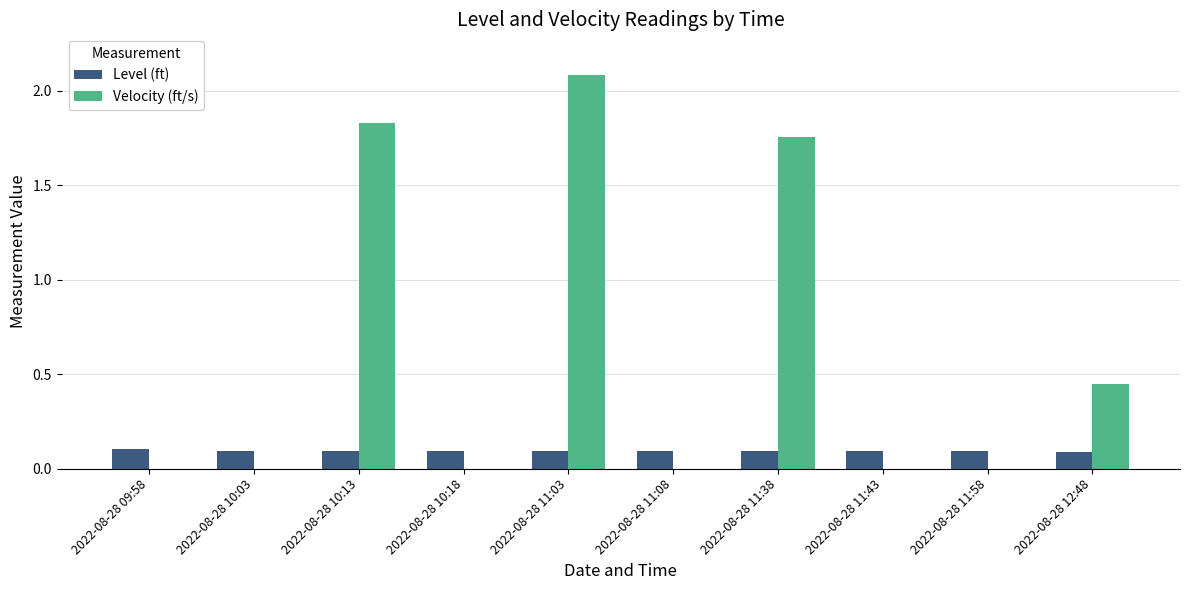

The value of Velocity (ft/s) at 2022-08-28 09:58 is 1.2. True or false?

False